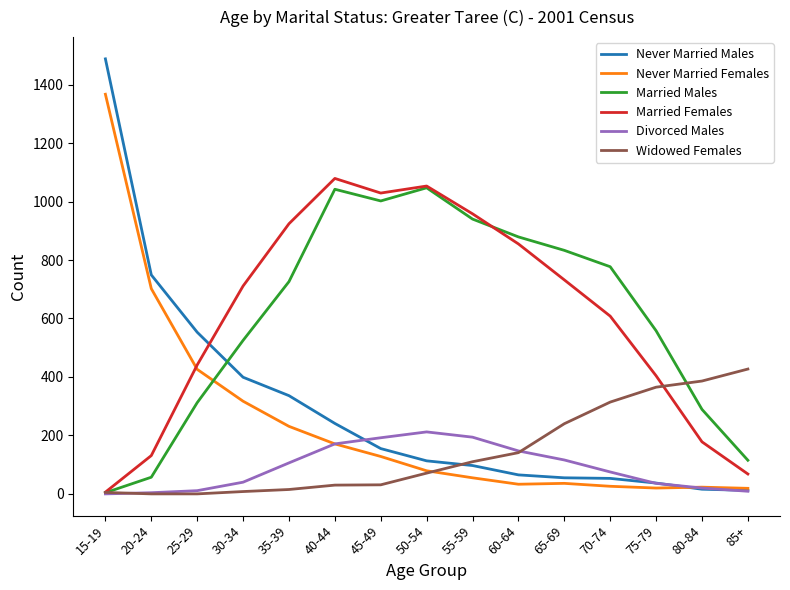

Which series changed the most between 50-54 and 75-79?

Married Females